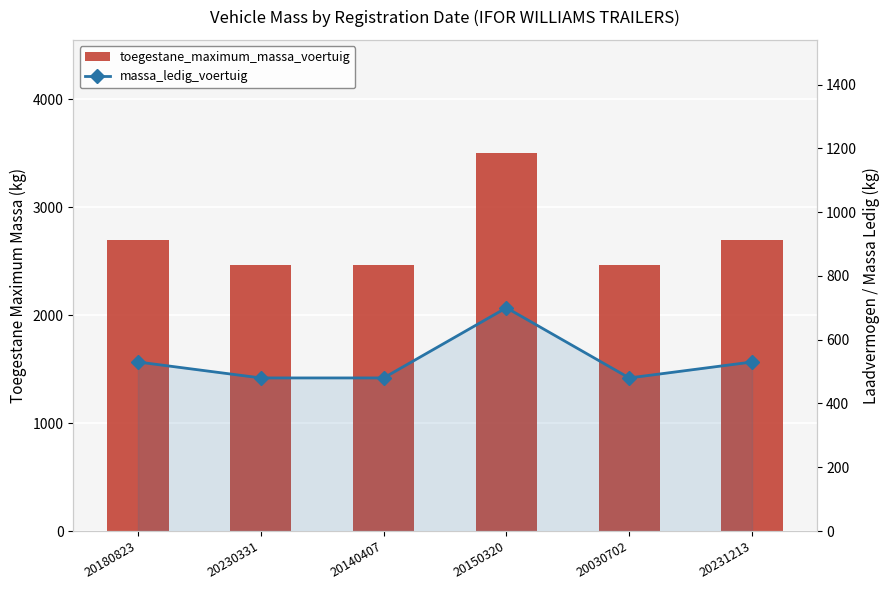

How many values in the toegestane_maximum_massa_voertuig series are below 2700?

3